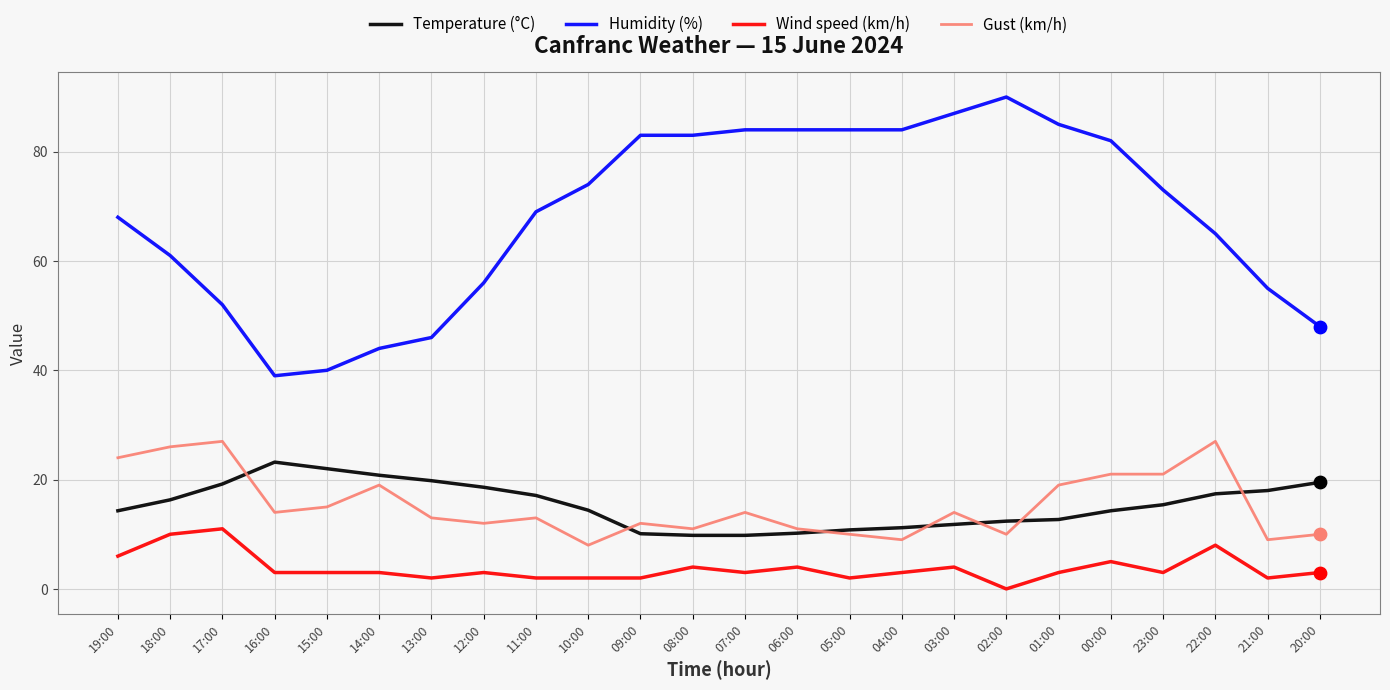

At how many categories does at least one series exceed 59?

16